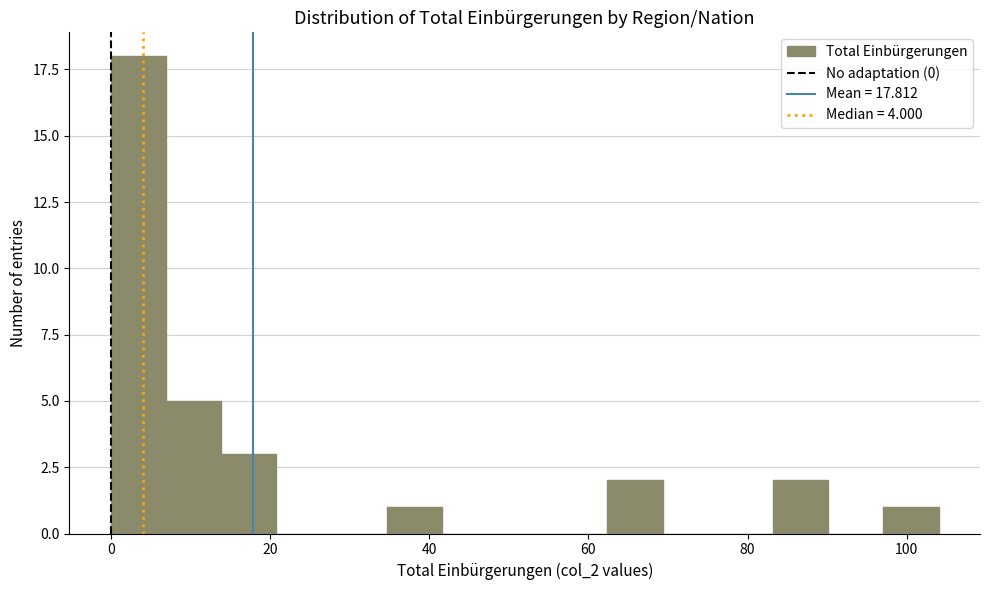

Read against the x-axis, roughly where is the centre of the tallest bar?

4